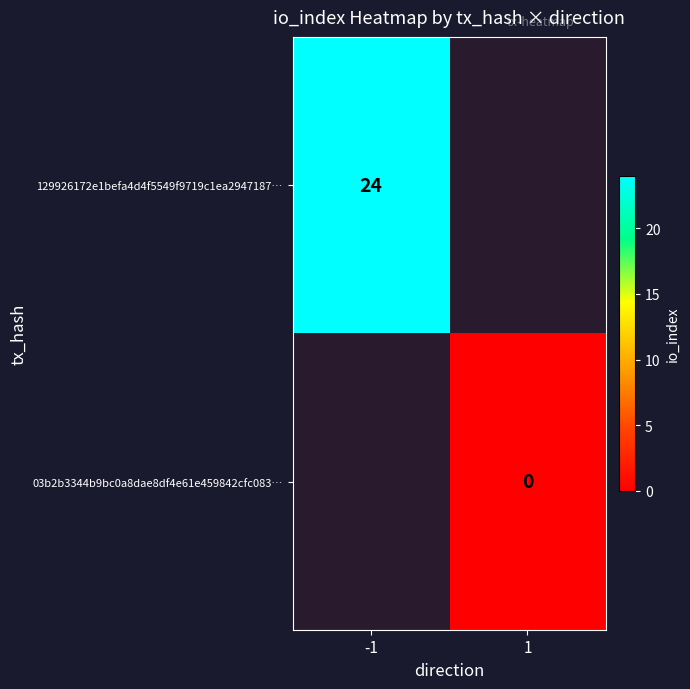

True or false: 129926172e1befa4d4f5549f9719c1ea2947187… has a value of 24 at -1.

True